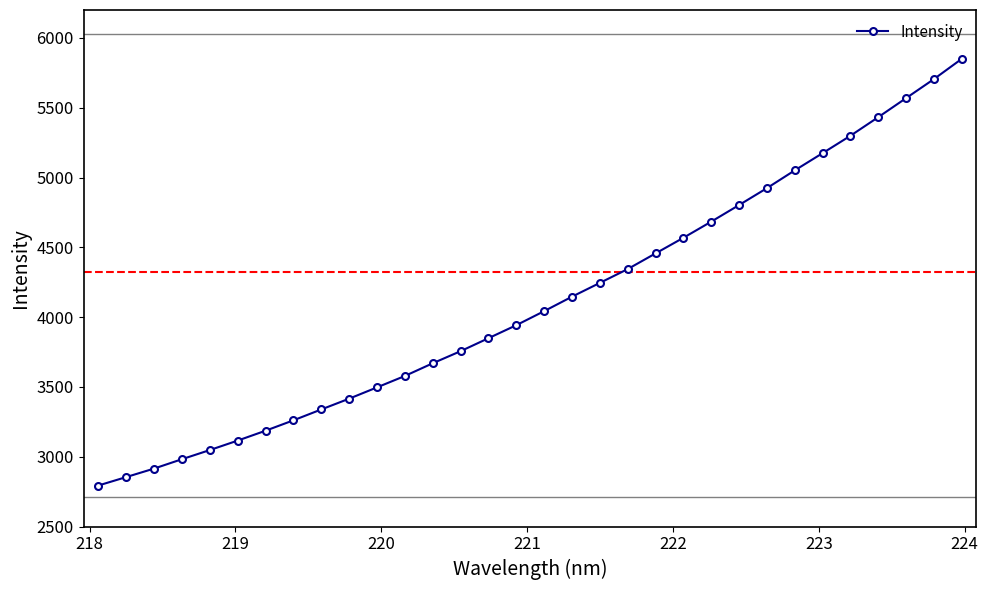

What is the sum of all values?

131501.9